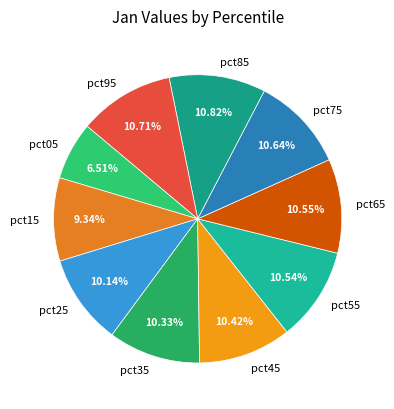

Does any single category account for the majority?

No